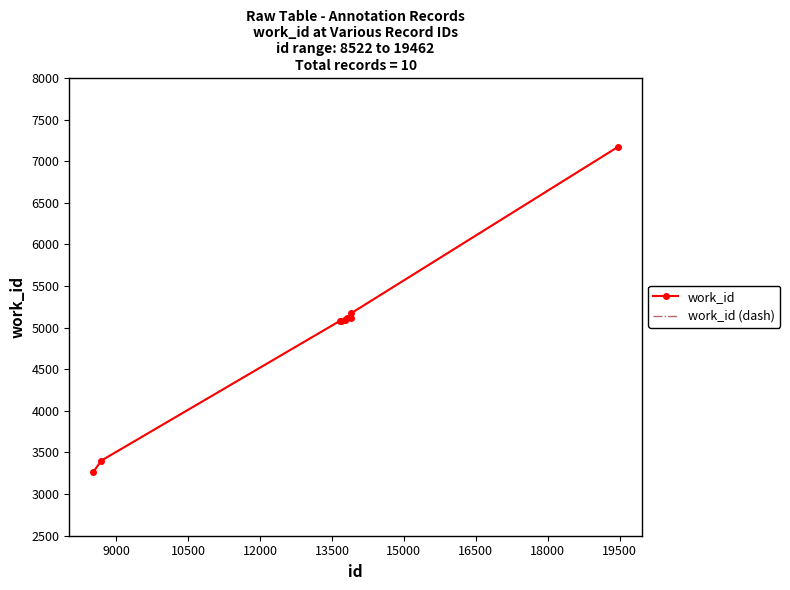

Reading left to right, transcribe all the data shown in this chart.

work_id: 3264	3402	5084	5084	5095	5095	5110	5110	5175	7171
work_id (dash): 3264	3402	5084	5084	5095	5095	5110	5110	5175	7171